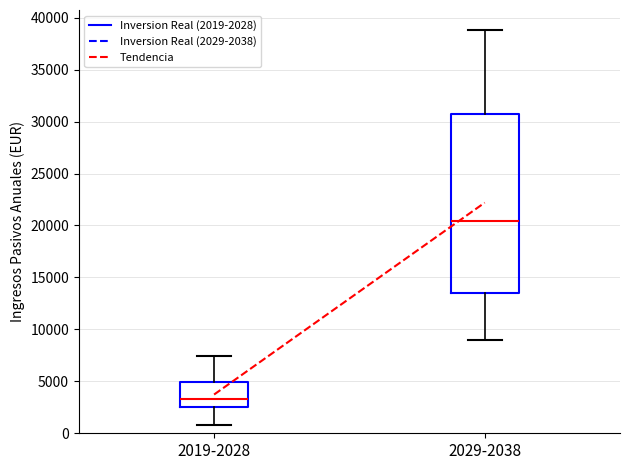

Comparing the boxes themselves (not the whiskers), which one is the tallest?

2029-2038